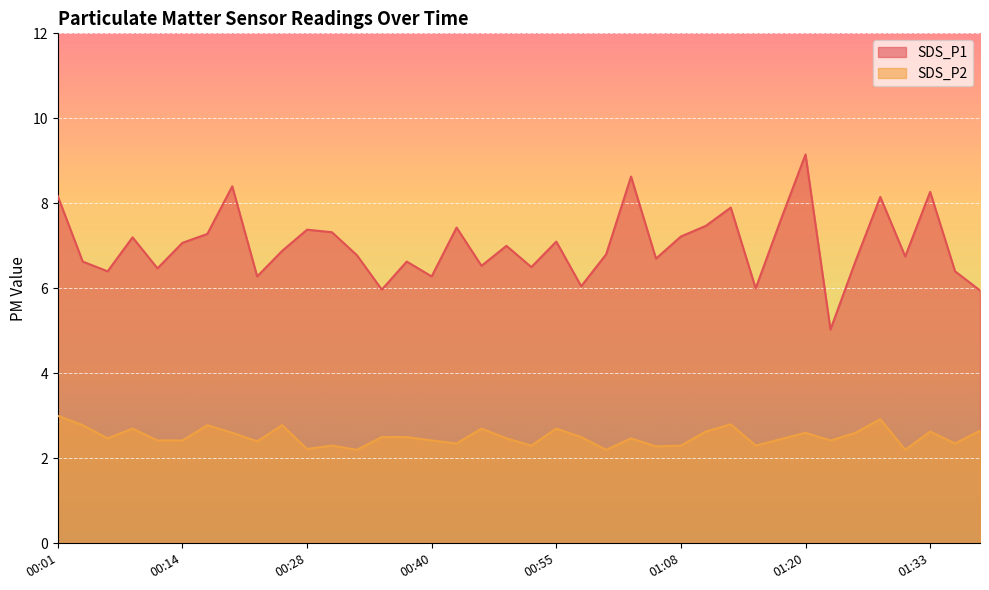

Reading right to left, transcribe all the data shown in this chart.

SDS_P1: 6.0	6.4	8.3	6.8	8.2	6.6	5.0	9.2	7.6	6.0	7.9	7.5	7.2	6.7	8.6	6.8	6.0	7.1	6.5	7.0	6.5	7.4	6.3	6.6	6.0	6.8	7.3	7.4	6.9	6.3	8.4	7.3	7.1	6.5	7.2	6.4	6.6	8.2
SDS_P2: 2.6	2.4	2.6	2.2	2.9	2.6	2.4	2.6	2.5	2.3	2.8	2.6	2.3	2.3	2.5	2.2	2.5	2.7	2.3	2.5	2.7	2.4	2.4	2.5	2.5	2.2	2.3	2.2	2.8	2.4	2.6	2.8	2.4	2.4	2.7	2.5	2.8	3.0